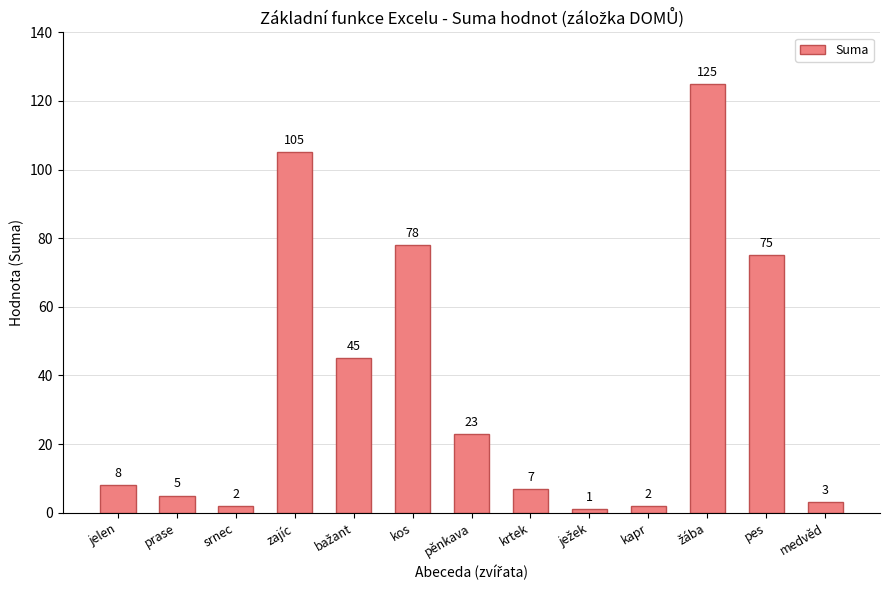

Read the value at pes, to the nearest 50.

100